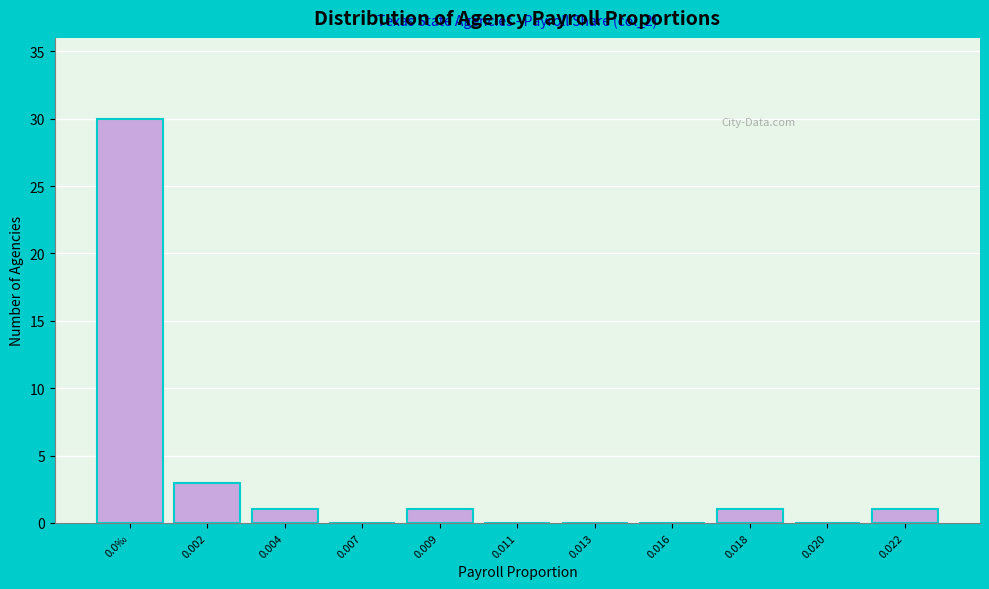

Reading right to left, what are all the values shown in this chart?

0.022=1	0.020=0	0.018=1	0.016=0	0.013=0	0.011=0	0.009=1	0.007=0	0.004=1	0.002=3	0.0‰=30